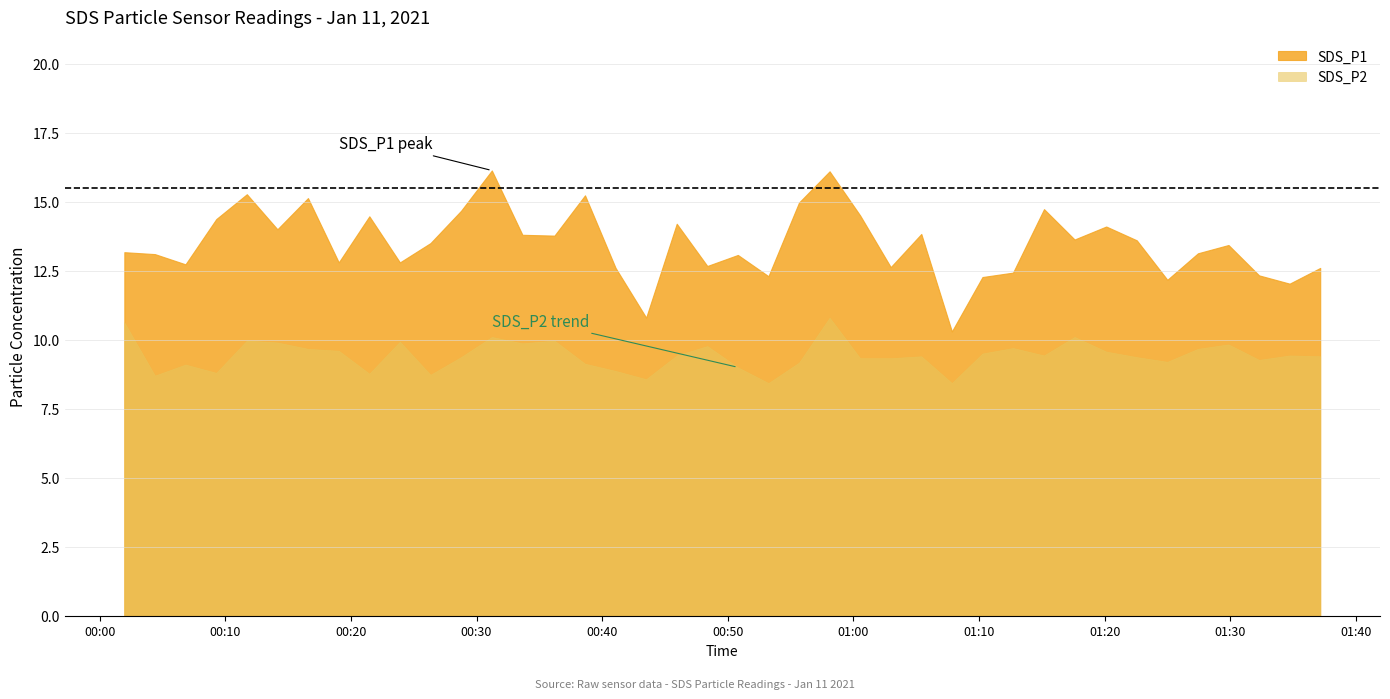

Reading left to right, what are all the values shown in this chart?

SDS_P1: 13.2	13.1	12.7	14.4	15.3	14.0	15.1	12.8	14.5	12.8	13.5	14.7	16.1	13.8	13.8	15.2	12.6	10.8	14.2	12.7	13.1	12.3	15.0	16.1	14.5	12.6	13.8	10.3	12.3	12.4	14.7	13.6	14.1	13.6	12.2	13.1	13.4	12.3	12.0	12.6
SDS_P2: 10.6	8.7	9.1	8.8	10.0	9.9	9.7	9.6	8.8	9.9	8.7	9.4	10.1	9.9	10.0	9.1	8.9	8.6	9.4	9.8	9.0	8.4	9.2	10.8	9.3	9.3	9.4	8.4	9.5	9.7	9.4	10.1	9.6	9.4	9.2	9.7	9.8	9.3	9.4	9.4